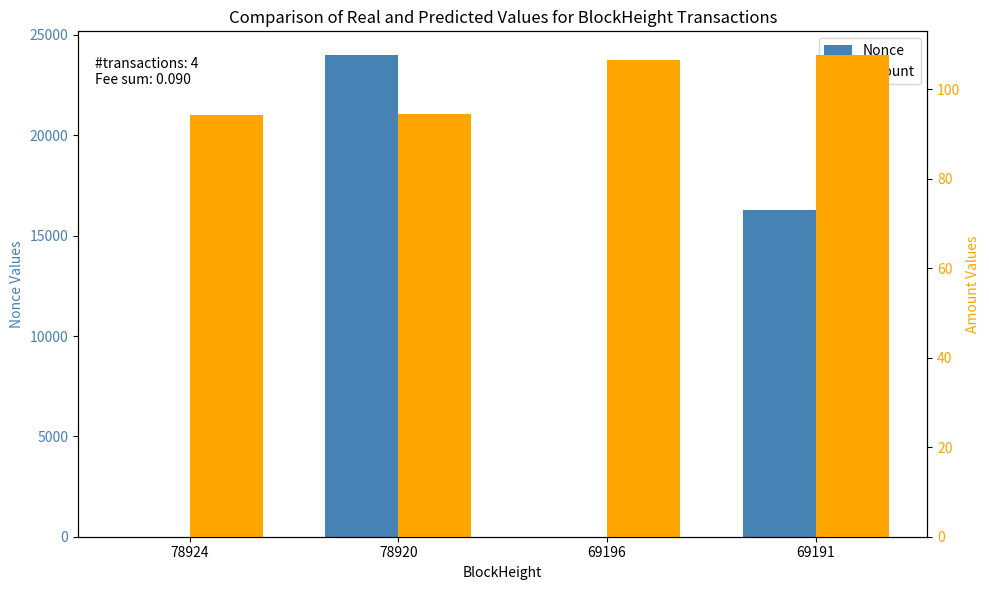

Which category has the highest value across all series?

78920